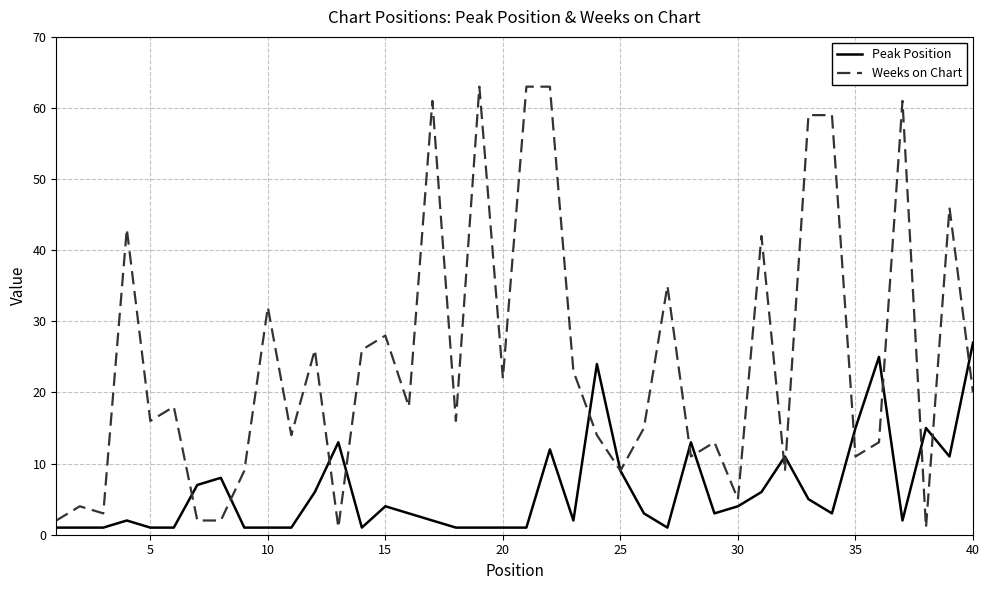

What is the average value of the Weeks on Chart series?

24